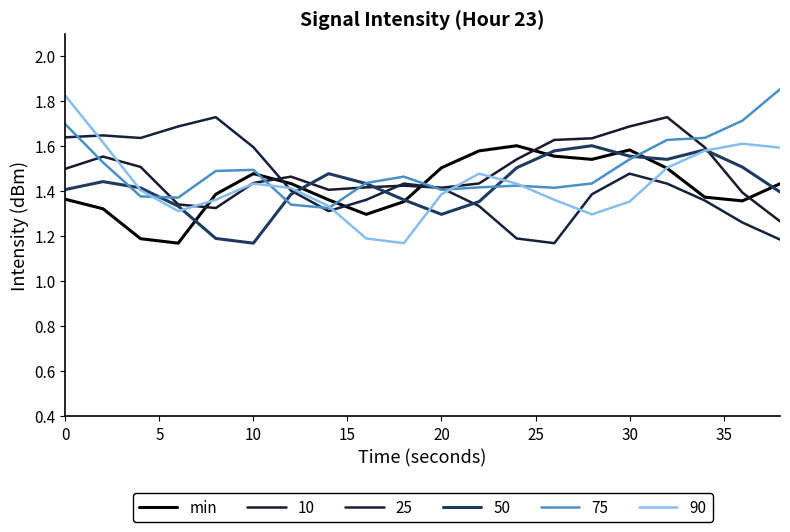

Does the chart display data point markers on the line(s)?

No